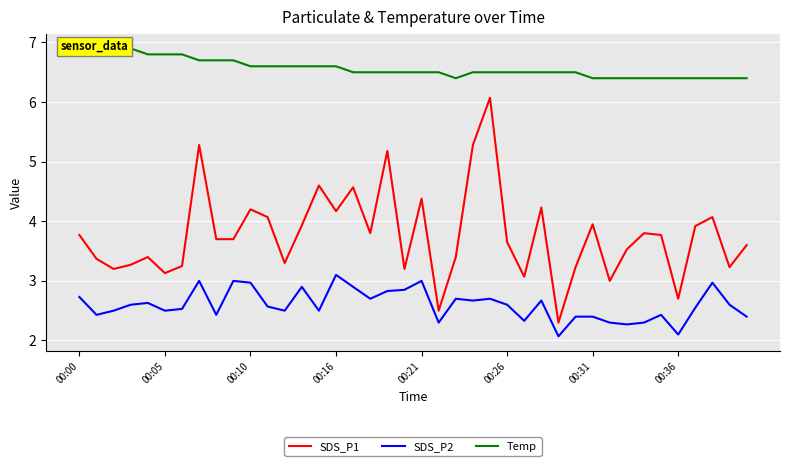

Reading left to right, what are all the values shown in this chart?

SDS_P1: 3.8	3.4	3.2	3.3	3.4	3.1	3.2	5.3	3.7	3.7	4.2	4.1	3.3	3.9	4.6	4.2	4.6	3.8	5.2	3.2	4.4	2.5	3.4	5.3	6.1	3.6	3.1	4.2	2.3	3.2	4.0	3.0	3.5	3.8	3.8	2.7	3.9	4.1	3.2	3.6
SDS_P2: 2.7	2.4	2.5	2.6	2.6	2.5	2.5	3.0	2.4	3.0	3.0	2.6	2.5	2.9	2.5	3.1	2.9	2.7	2.8	2.9	3.0	2.3	2.7	2.7	2.7	2.6	2.3	2.7	2.1	2.4	2.4	2.3	2.3	2.3	2.4	2.1	2.5	3.0	2.6	2.4
Temp: 6.9	6.9	6.9	6.9	6.8	6.8	6.8	6.7	6.7	6.7	6.6	6.6	6.6	6.6	6.6	6.6	6.5	6.5	6.5	6.5	6.5	6.5	6.4	6.5	6.5	6.5	6.5	6.5	6.5	6.5	6.4	6.4	6.4	6.4	6.4	6.4	6.4	6.4	6.4	6.4